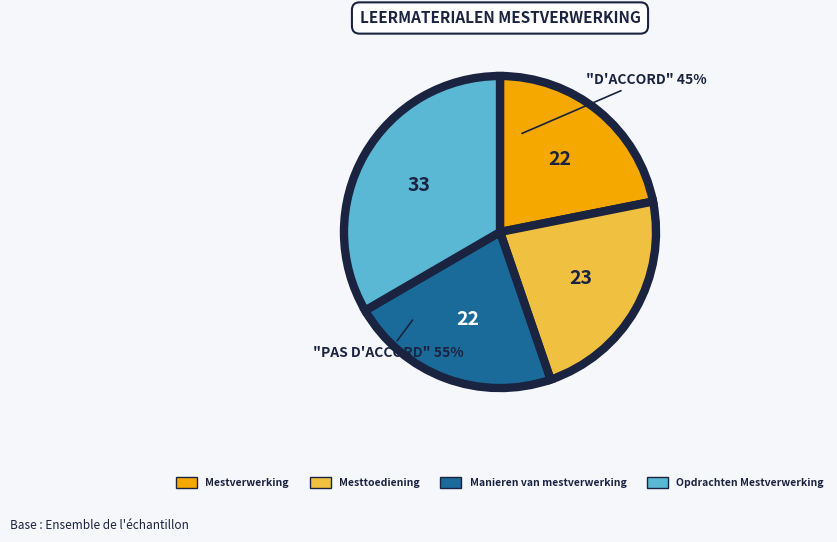

The Manieren van mestverwerking slice represents 22% of the pie. True or false?

True